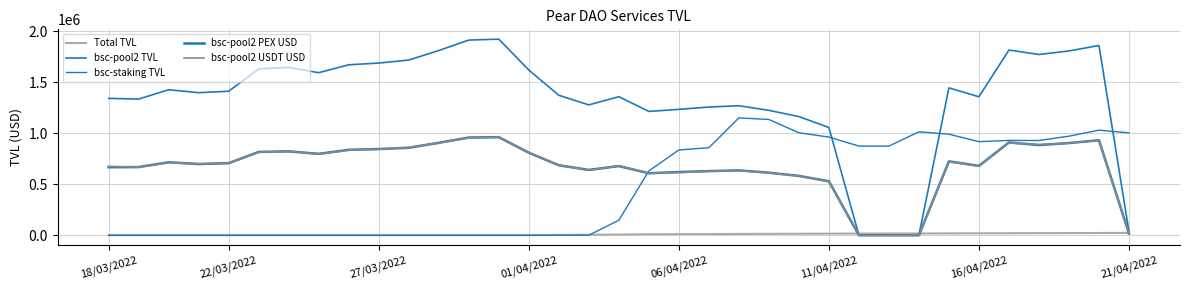

How many interior local valleys does the bsc-staking TVL series have?

7